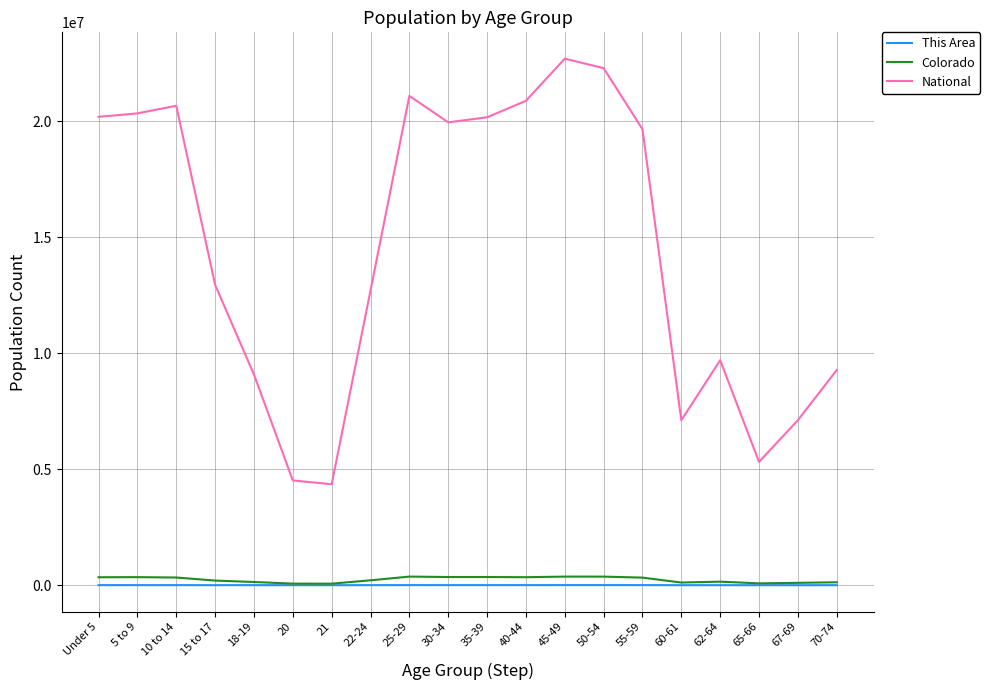

List the series in order of their peak value, lowest first.

This Area, Colorado, National